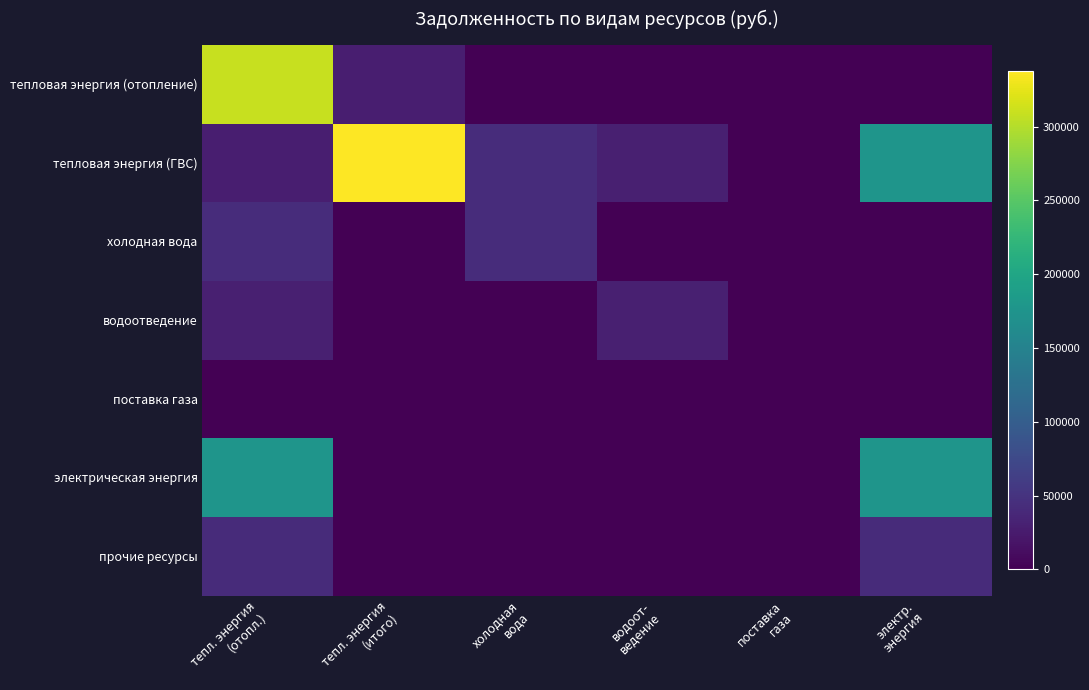

Between электр.
энергия and тепл. энергия
(итого), which is larger?

тепл. энергия
(итого)